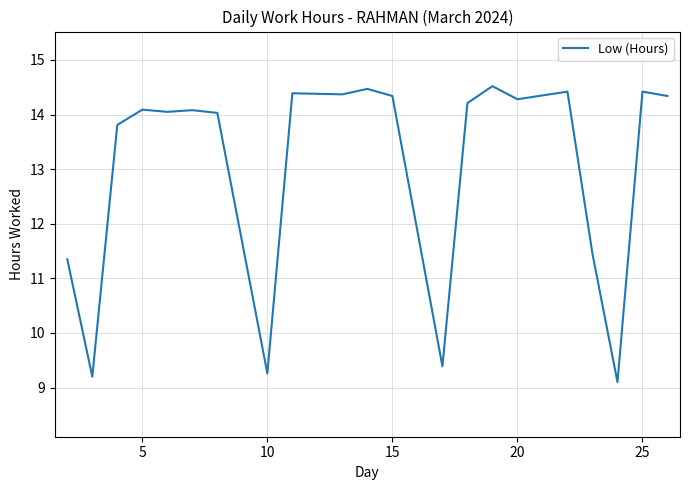

What is the greatest value displayed?

14.5